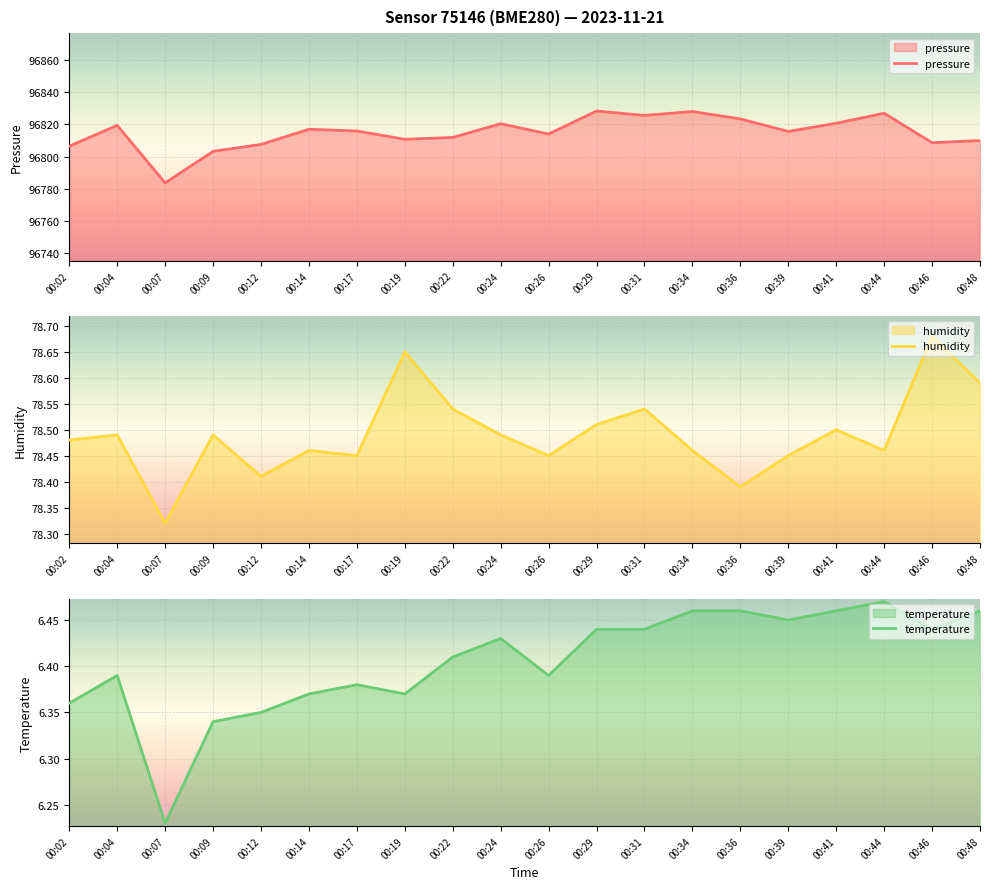

Where is the first local minimum for temperature?

00:07